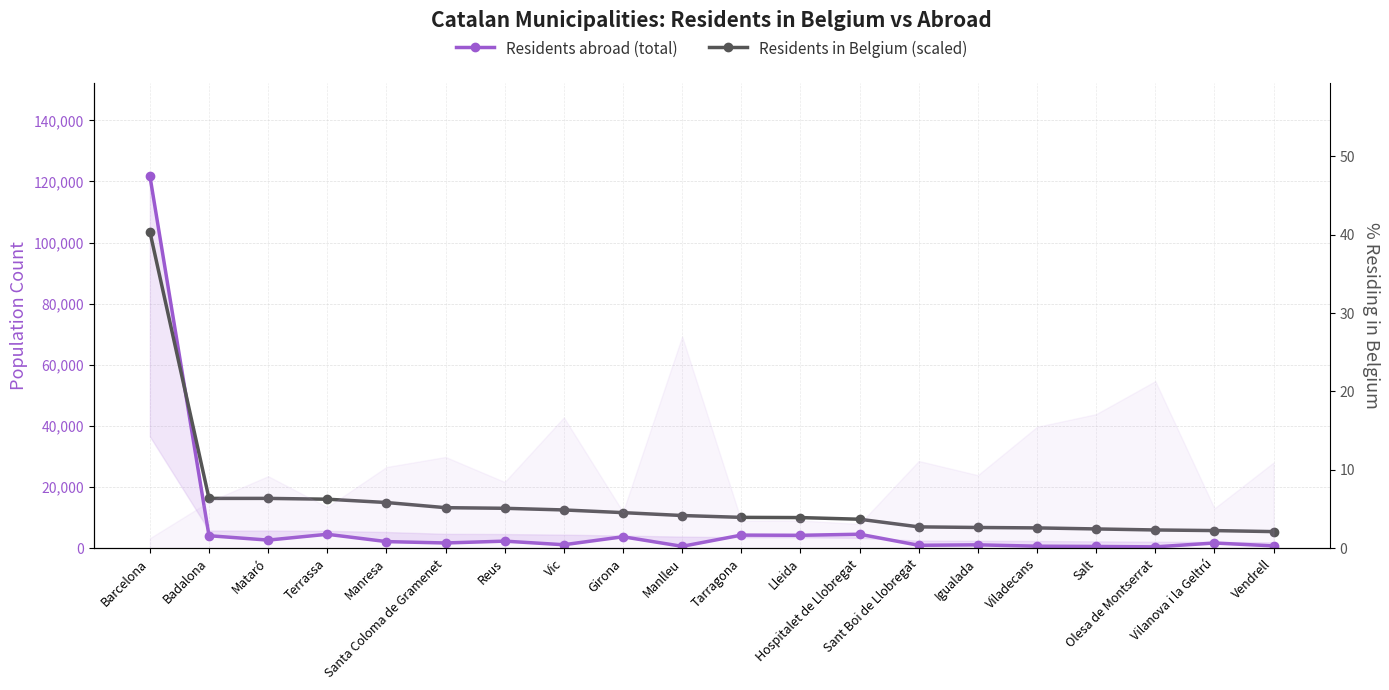

What is the label of the 17th point from the right?

Terrassa